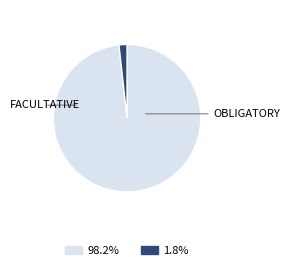

Is there a majority slice in this chart?

Yes